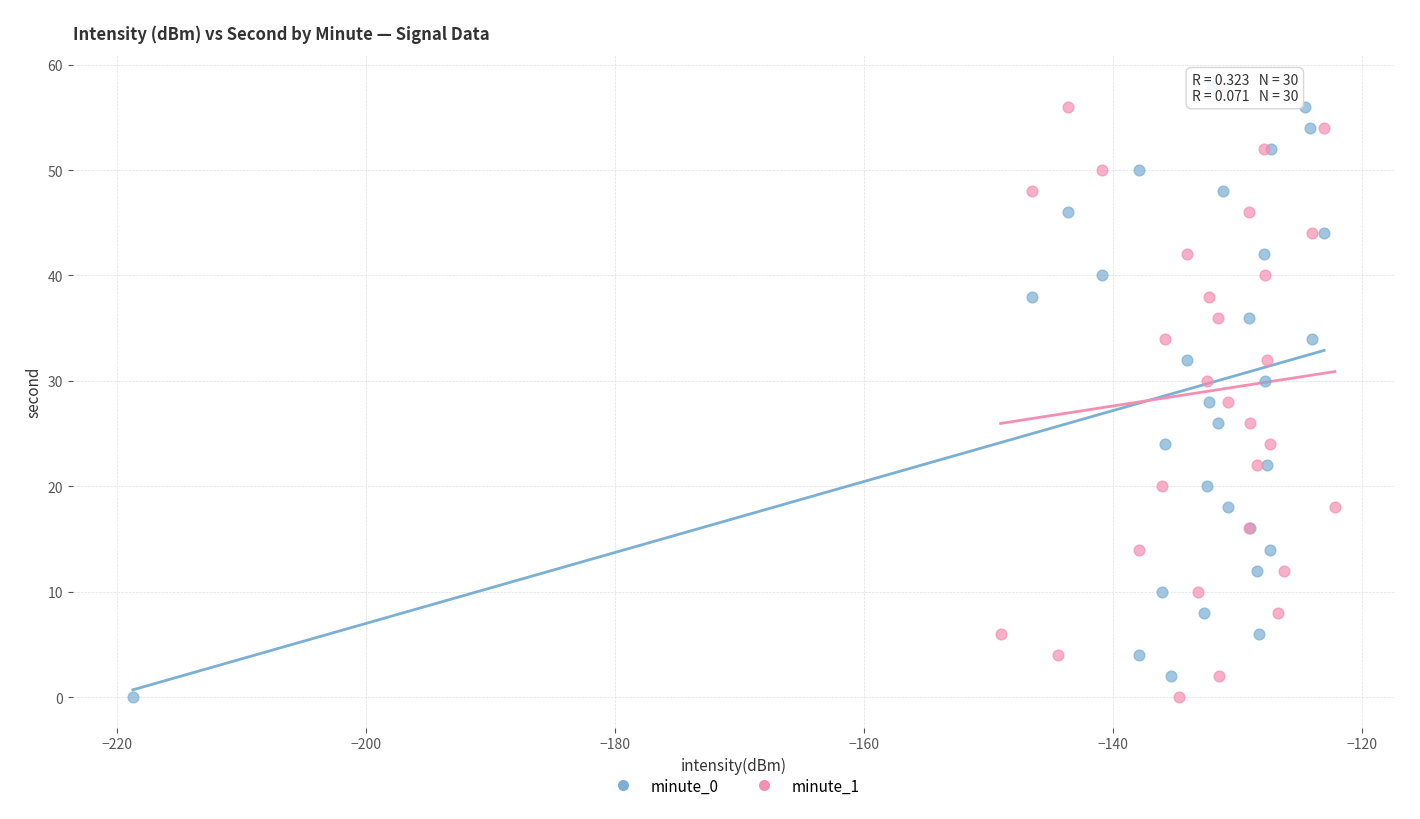

What are all the series names shown in the legend?

minute_0, minute_1